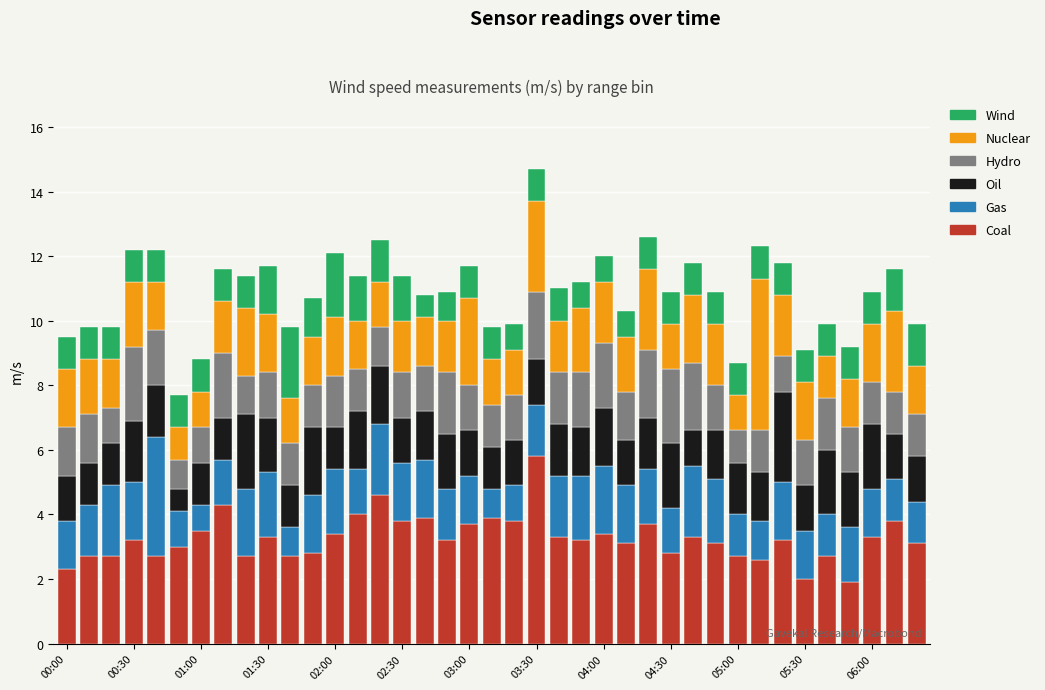

What is the maximum value for Coal?

5.8